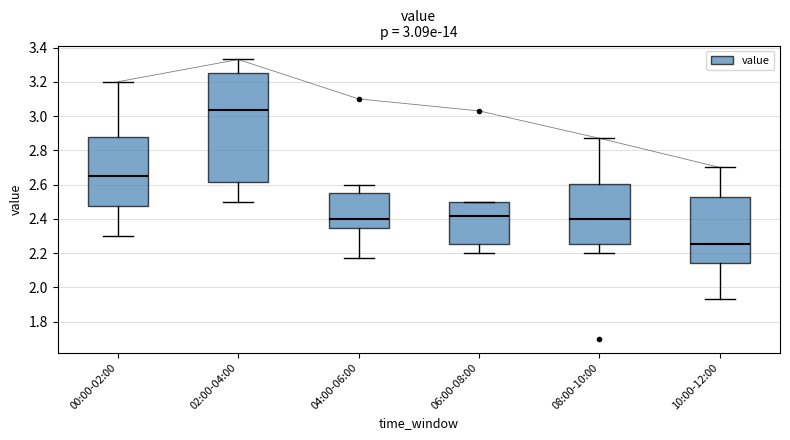

Which box has the lowest median line?

10:00-12:00